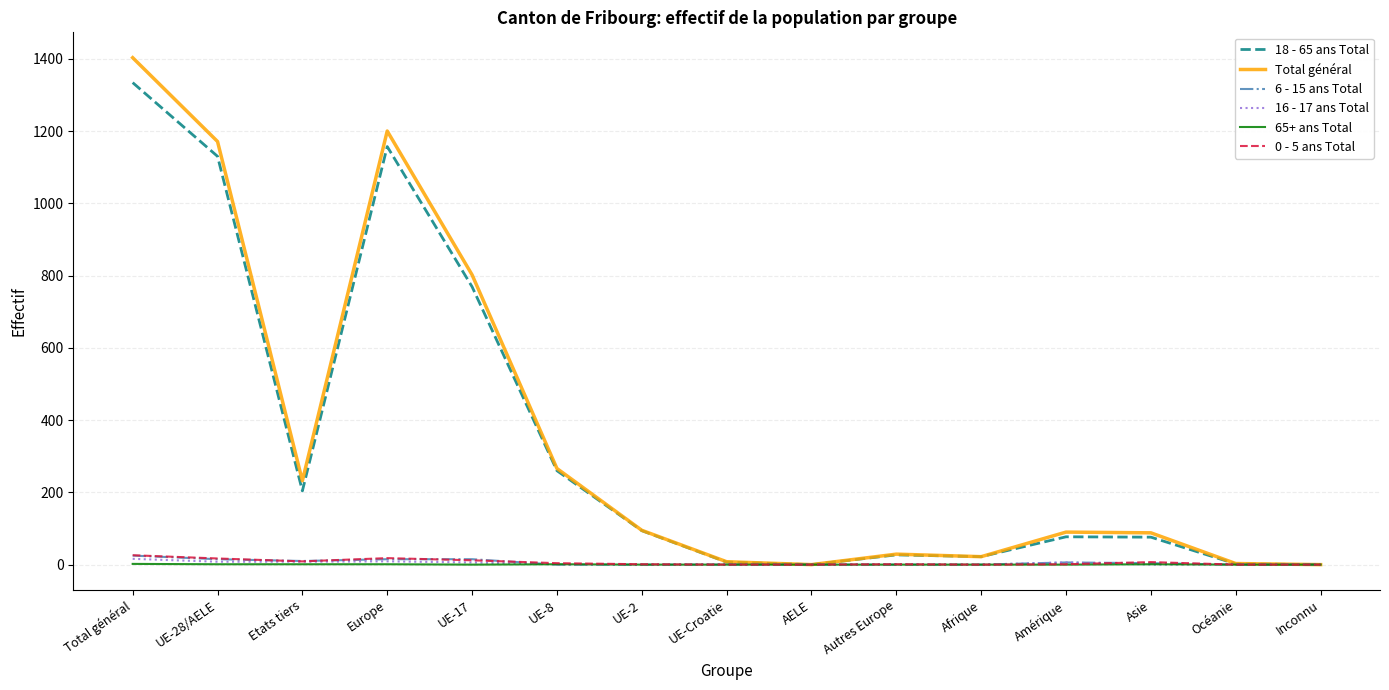

Which series has the widest spread of values?

Total général